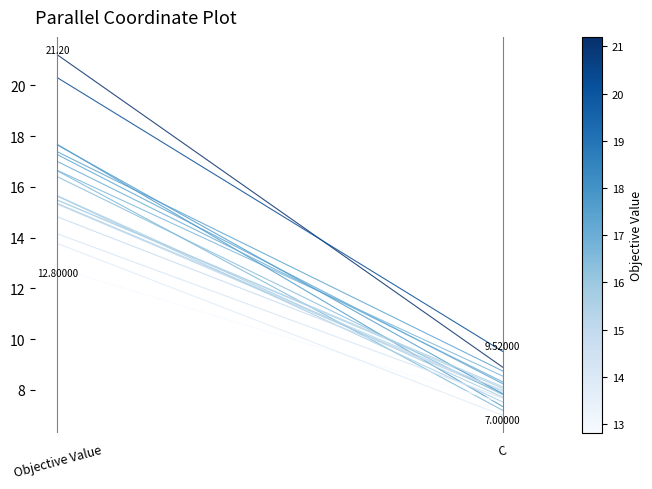

Reading right to left, what are all the values shown in this chart?

8.9	21.2